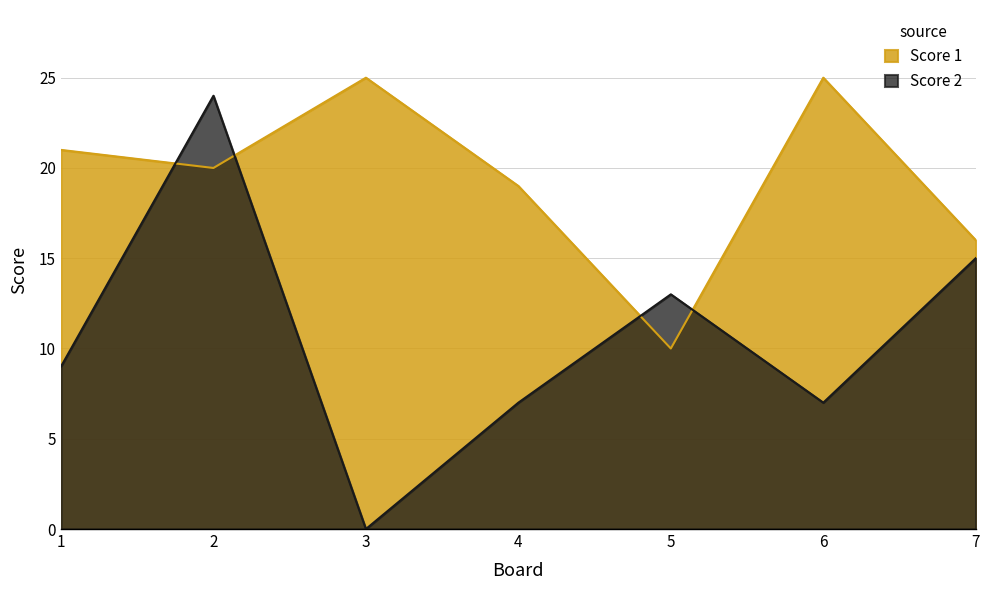

The Score 1 series shows 14 at 5. True or false?

False